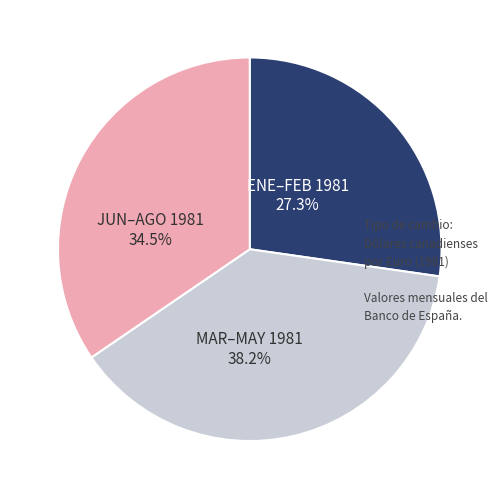

Is there any slice that represents more than half of the pie?

No